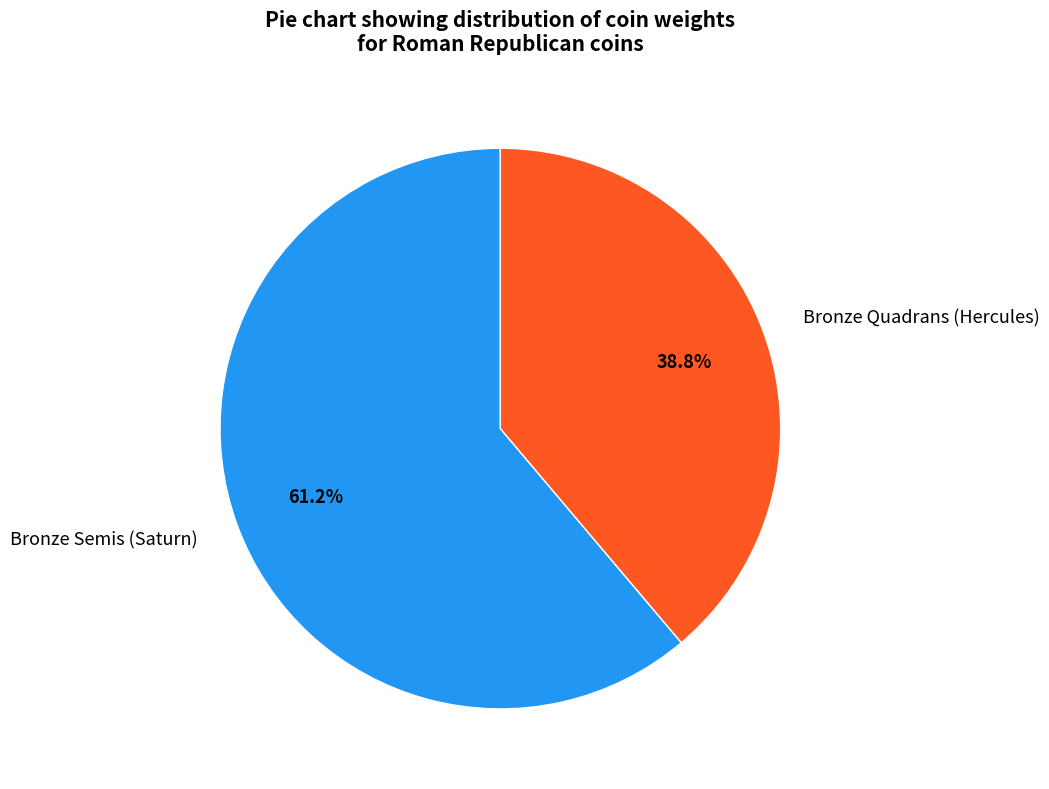

The Bronze Semis (Saturn) slice represents 61% of the pie. True or false?

True